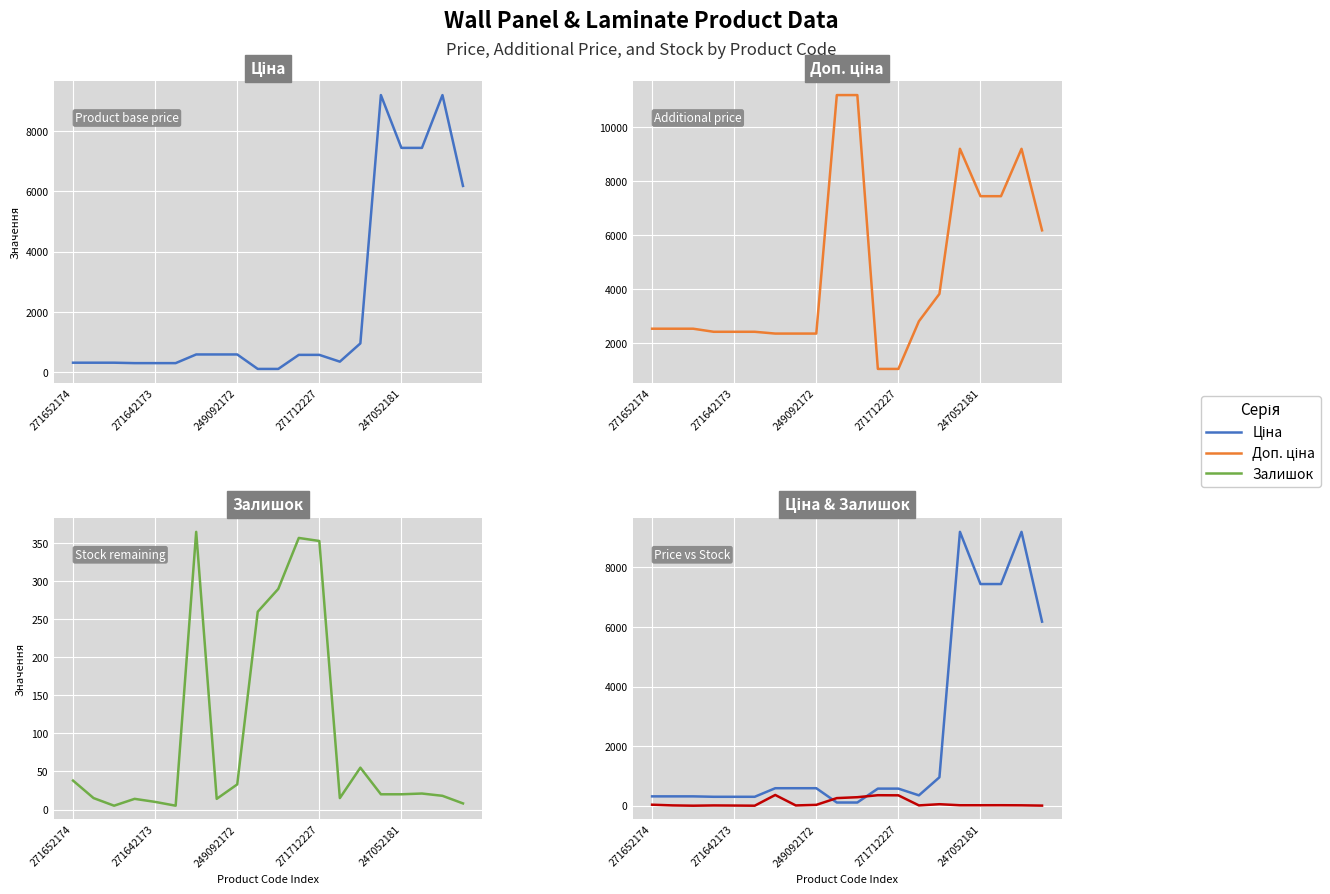

Reading right to left, list all the values displayed in this chart.

Ціна: 6182.6	9196.3	7444.6	7444.6	9196.3	958.4	352.6	578.1	578.1	111.8	111.8	591.6	591.6	591.6	304.1	304.1	304.1	318.3	318.3	318.3
Доп. ціна: 6182.6	9196.3	7444.6	7444.6	9196.3	3833.8	2821.2	1060.0	1060.0	11182.0	11182.0	2366.5	2366.5	2366.5	2432.8	2432.8	2432.8	2546.4	2546.4	2546.4
Залишок: 8.0	18.0	21.0	20.0	20.0	55.0	15.0	353.0	357.0	290.0	260.0	33.0	14.0	365.0	5.0	10.0	14.0	5.0	15.0	38.0